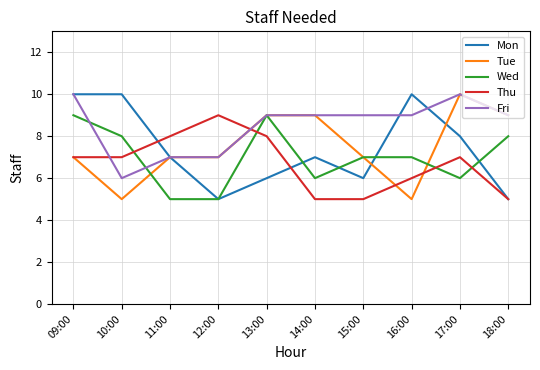

What is the spread (max minus min) of values at 12:00?

4